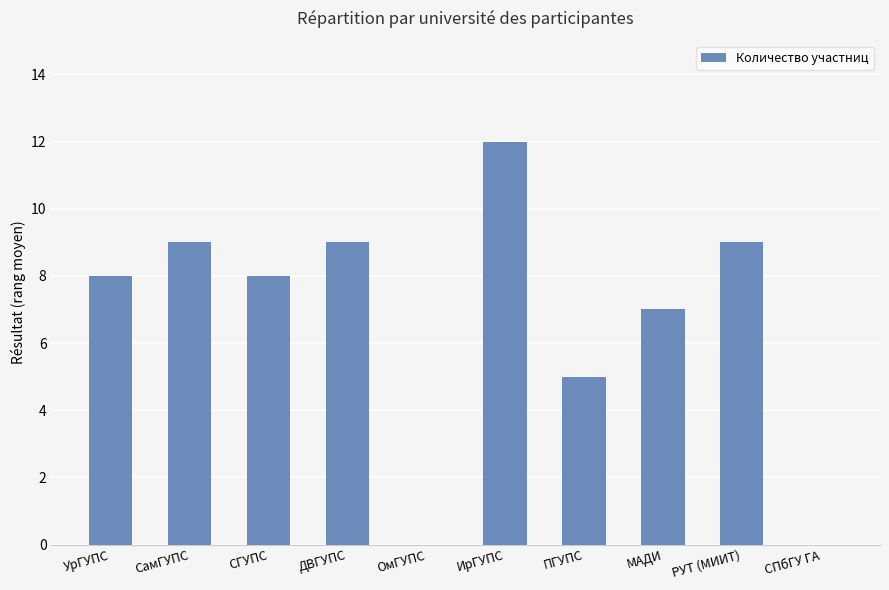

How many data points does each series have?

10